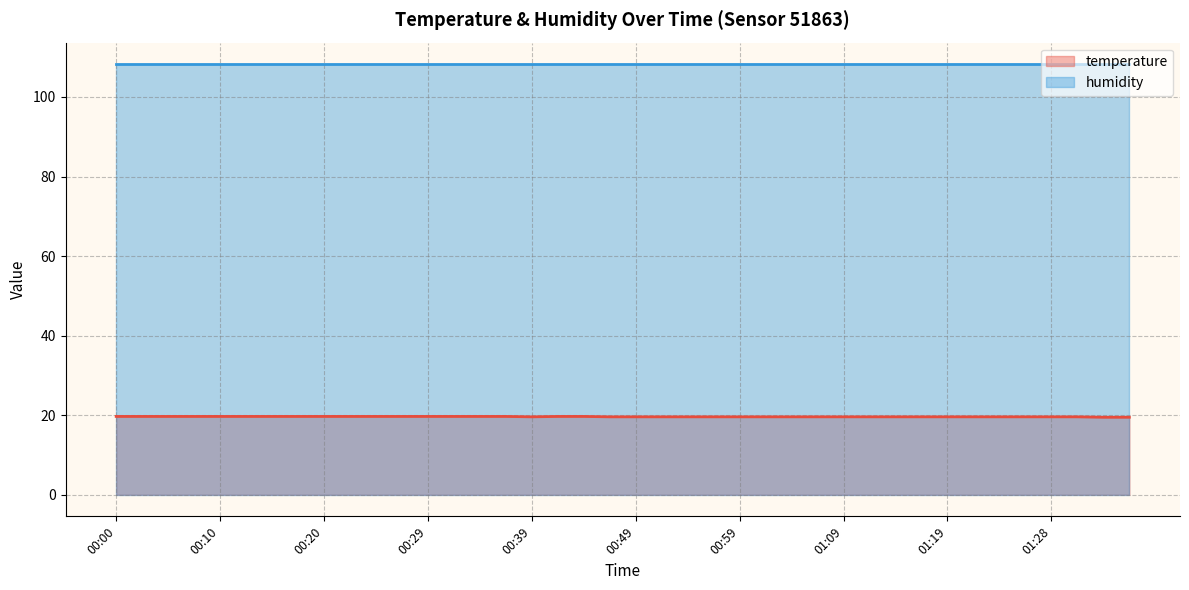

Count the number of data series in this chart.

2